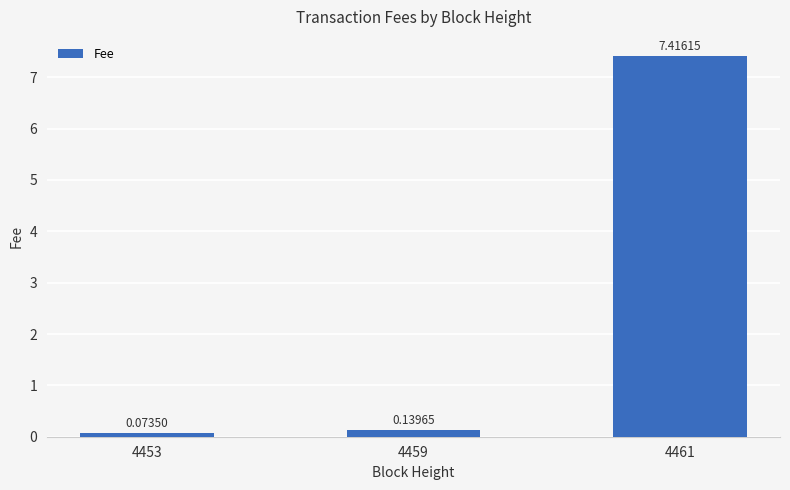

Which has a higher value, 4461 or 4453?

4461